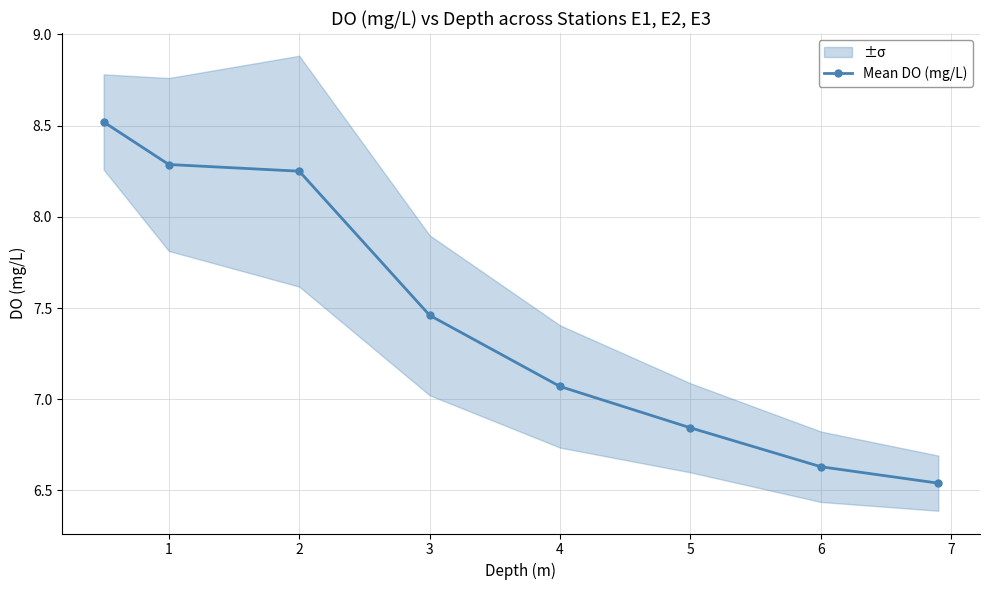

True or false: the data has more than 0 interior local peaks.

False